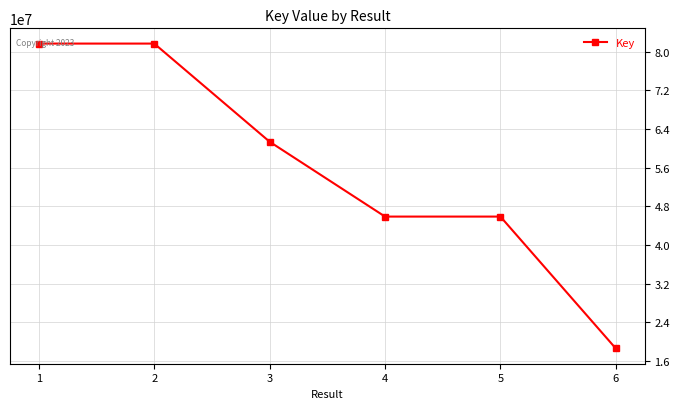

What is the ratio of the value at 6 to the value at 3?

0.3